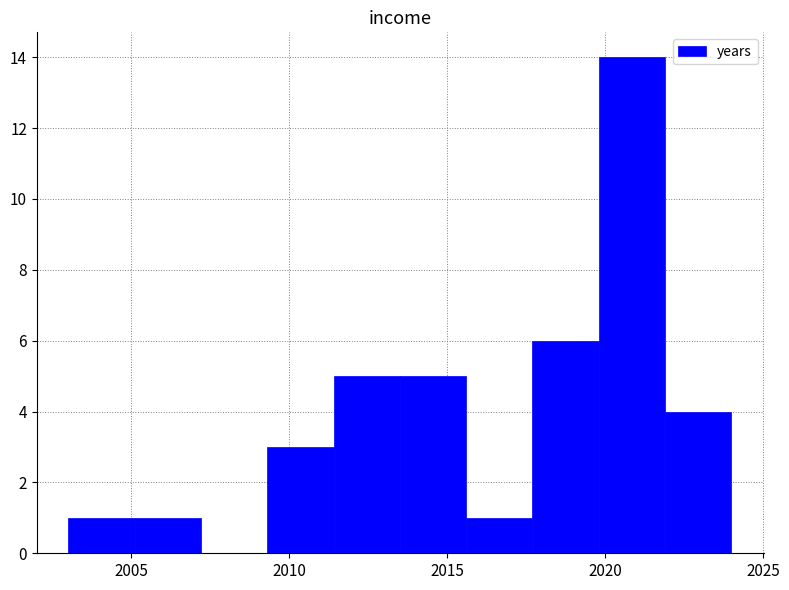

Reading left to right, transcribe this chart: for each bar, give the range it covers on the x-axis and its height. Neither the bar edges nor the heights are printed on the chart, so give them approximately, as read against the axes.

2003.0 to 2005.1: 1
2005.1 to 2007.2: 1
2007.2 to 2009.3: 0
2009.3 to 2011.4: 3
2011.4 to 2013.5: 5
2013.5 to 2015.6: 5
2015.6 to 2017.7: 1
2017.7 to 2019.8: 6
2019.8 to 2021.9: 14
2021.9 to 2024.0: 4